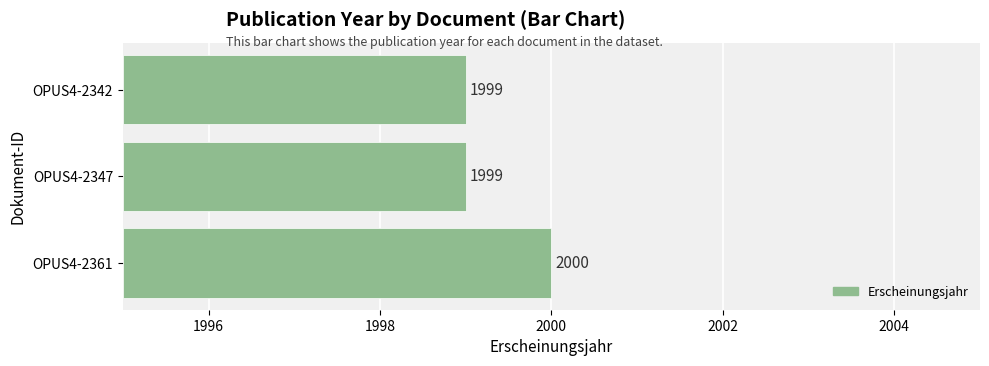

How many distinct data groups are displayed?

1